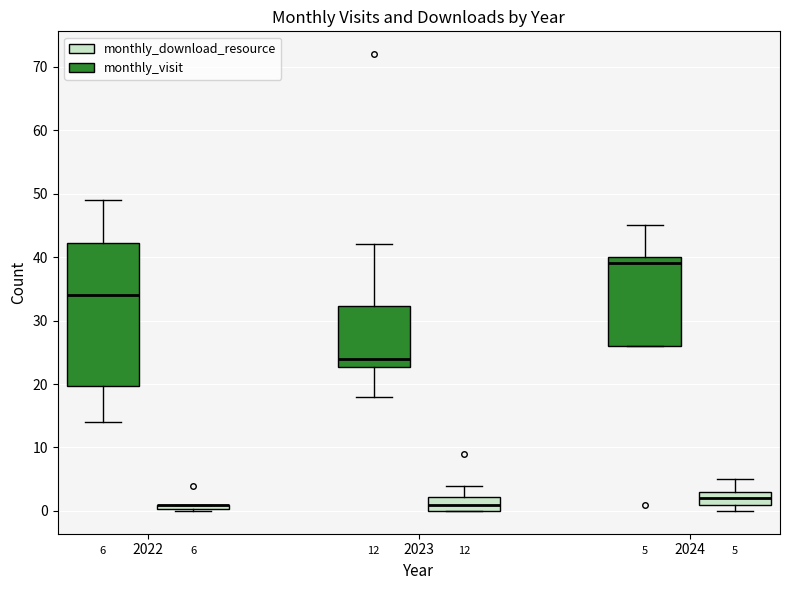

Comparing the boxes themselves (not the whiskers), which one is the tallest?

2022 (monthly_visit)